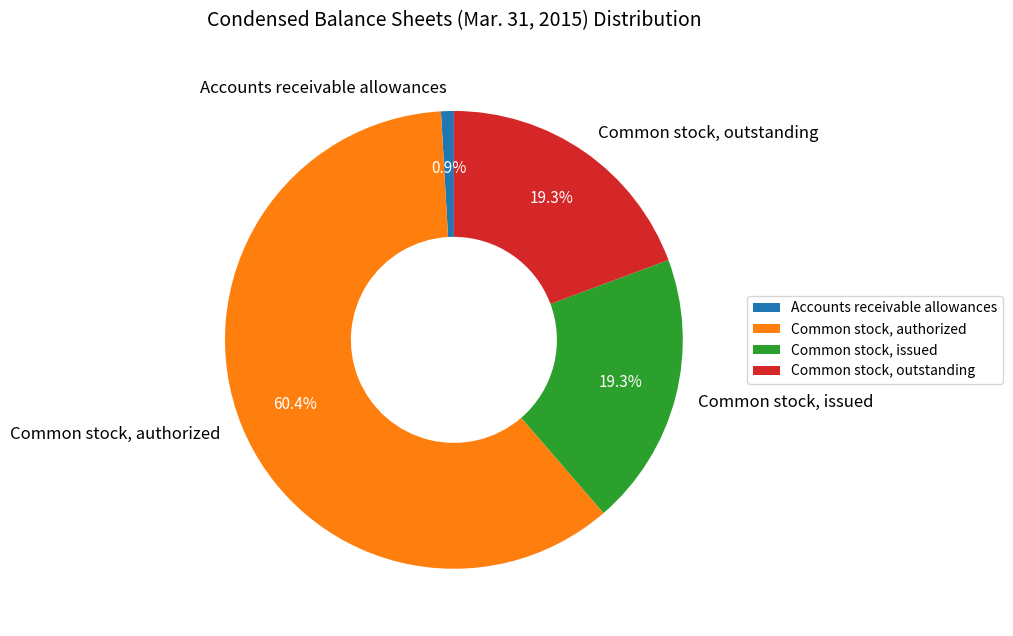

Which slice is the smallest?

Accounts receivable allowances